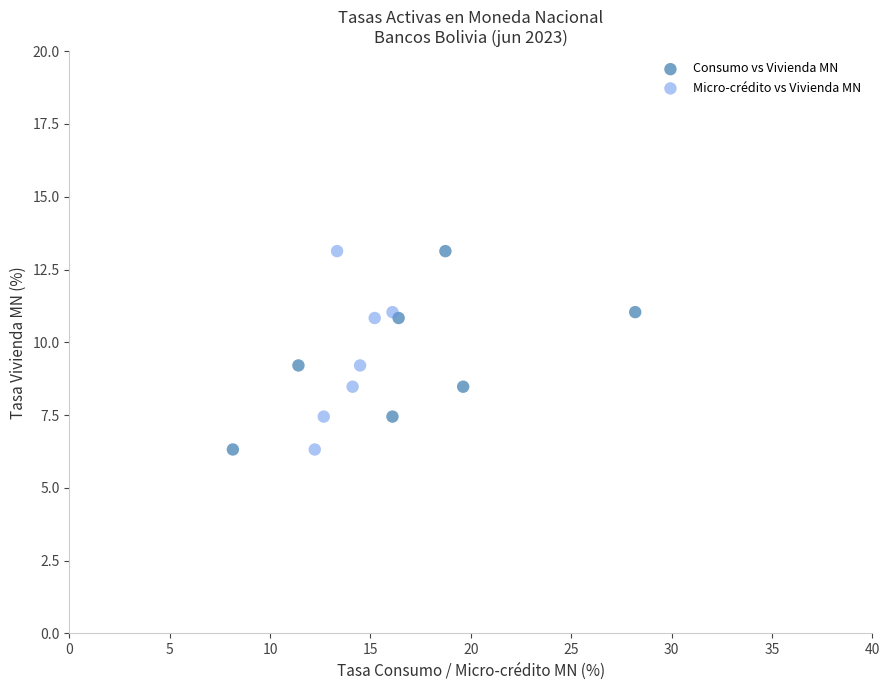

What are all the series names shown in the legend?

Consumo vs Vivienda MN, Micro-crédito vs Vivienda MN